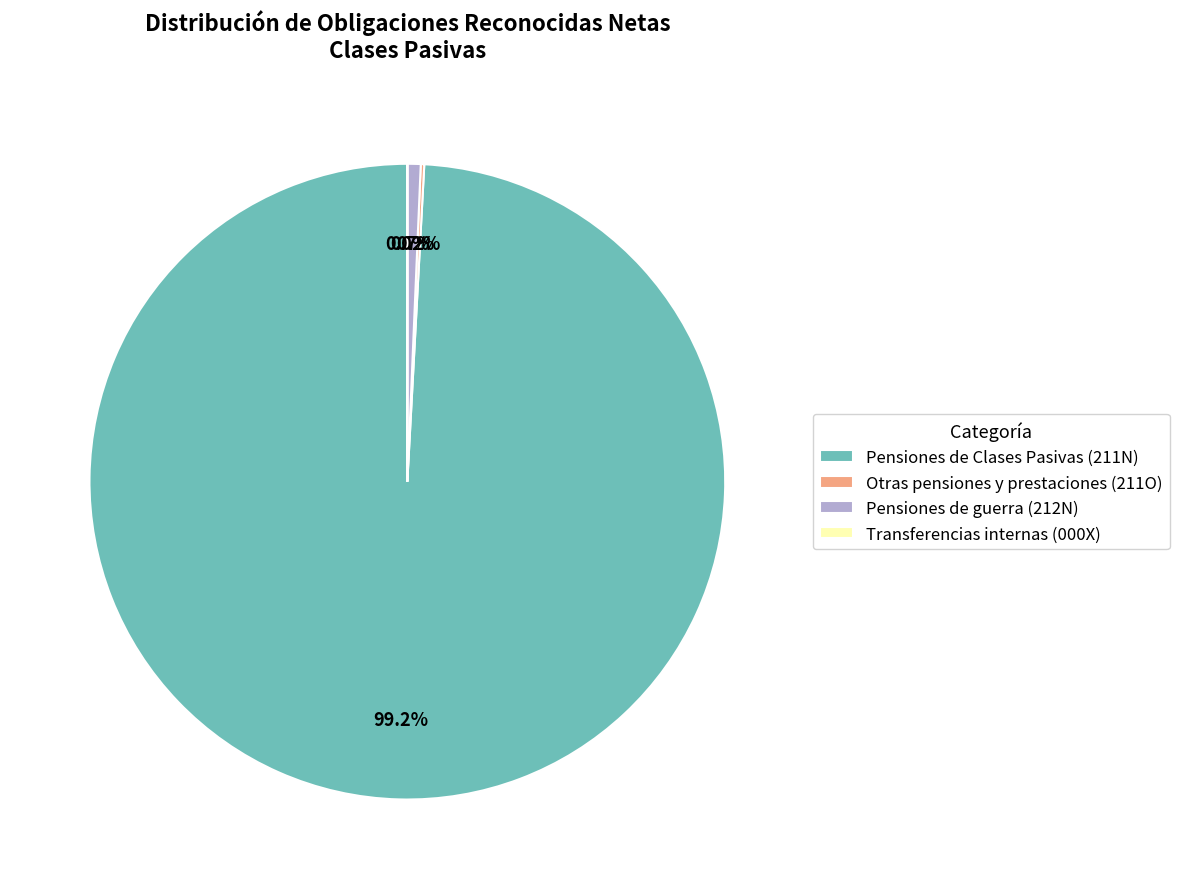

Which category has the biggest portion of the pie?

Pensiones de Clases Pasivas (211N)